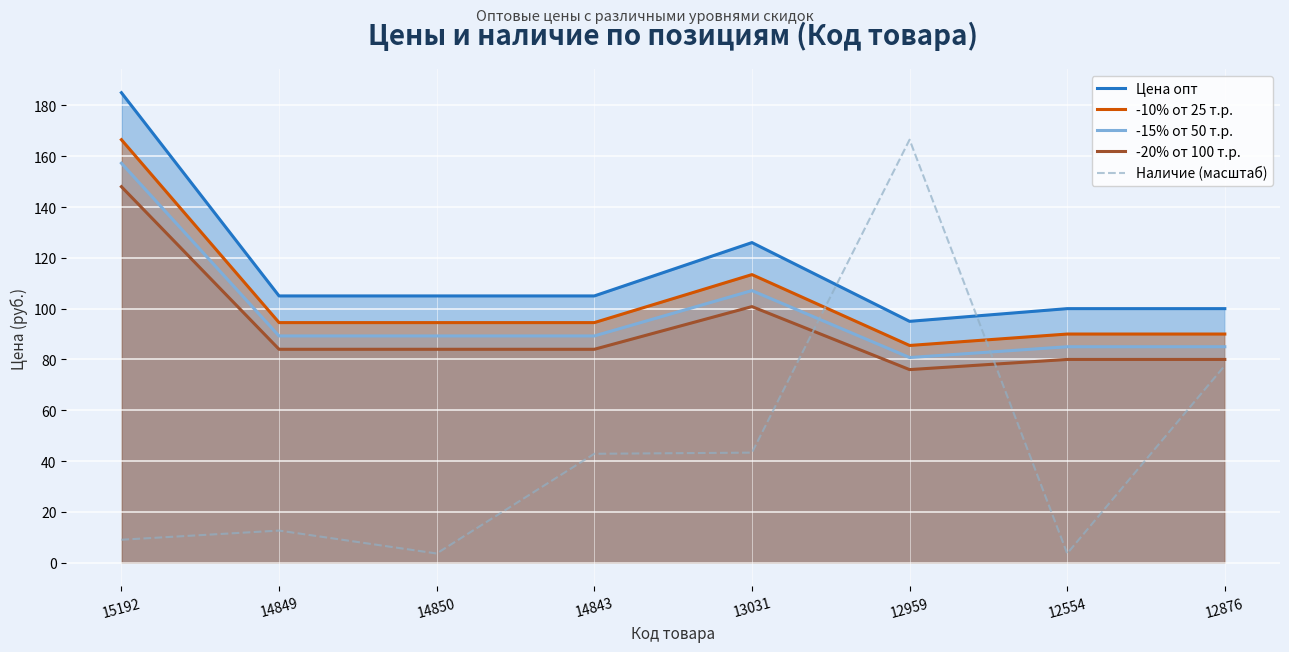

Is it true that -10% от 25 т.р. equals 113.4 at 13031?

True